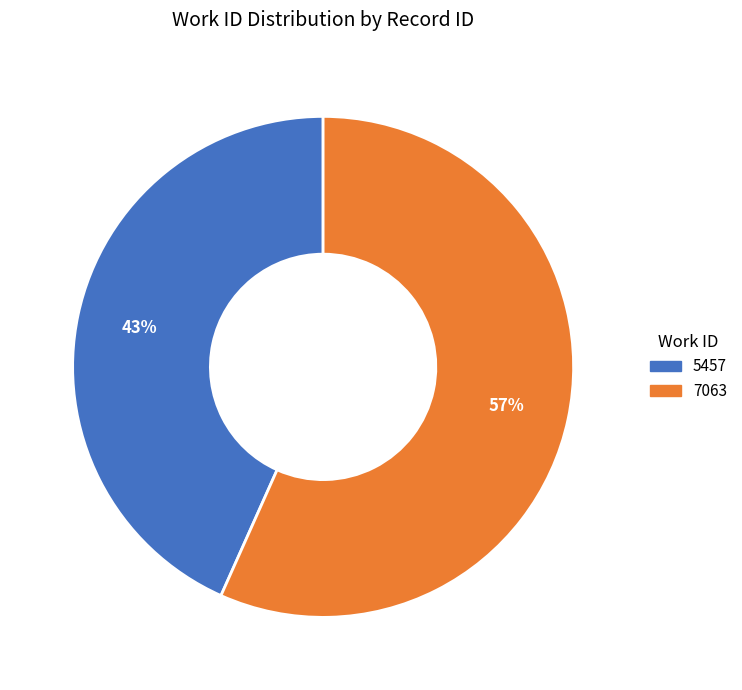

Which category has the smallest portion of the pie?

5457